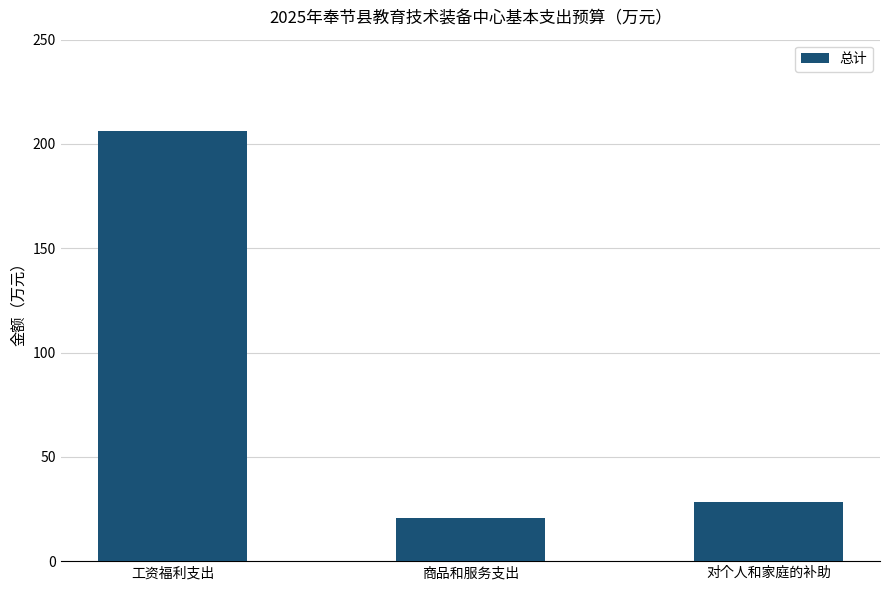

Reading left to right, what are all the values shown in this chart?

206.3	20.9	28.4